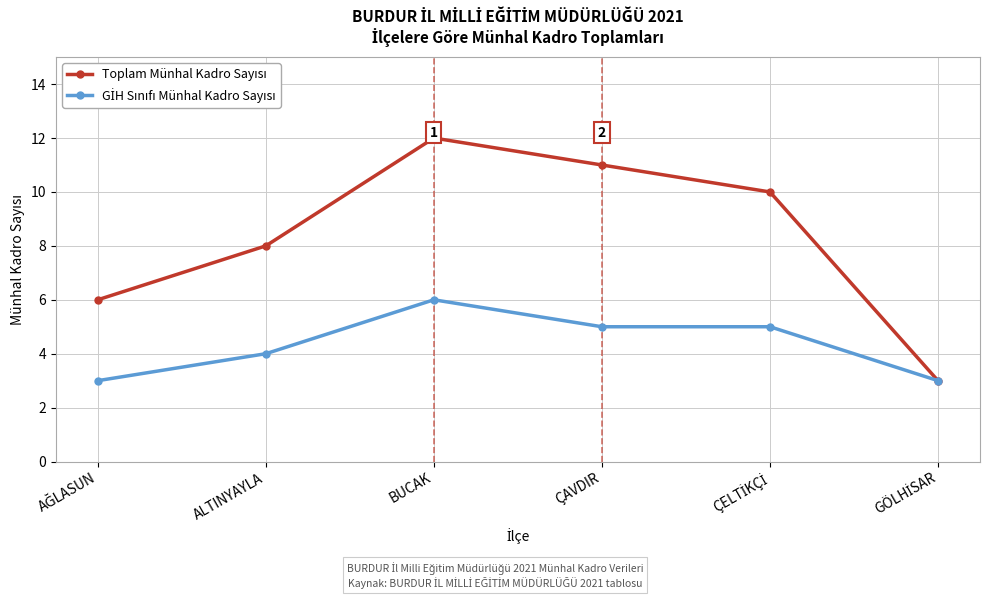

Does the chart have visible grid lines?

Yes